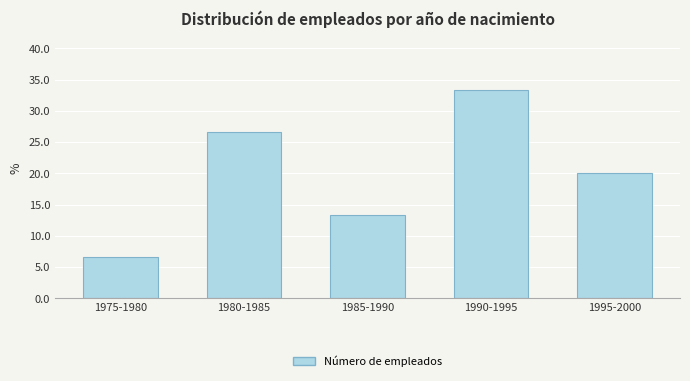

Reading right to left, transcribe all the data shown in this chart.

20.0	33.3	13.3	26.7	6.7